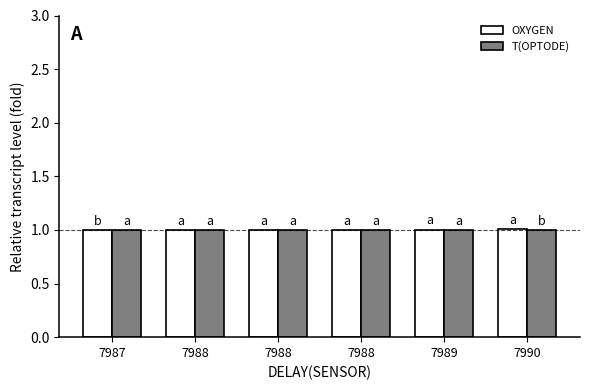

Which series changed the most between 7988 and 7989?

OXYGEN